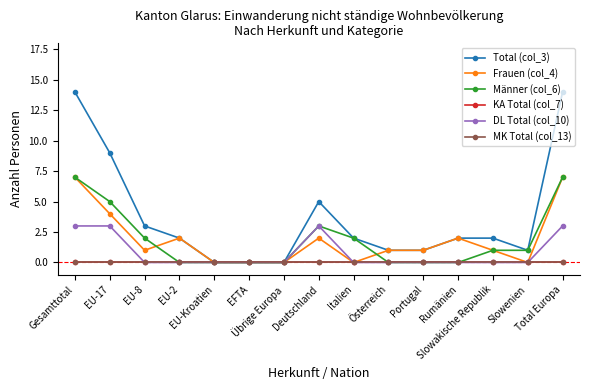

Does the chart have visible grid lines?

No